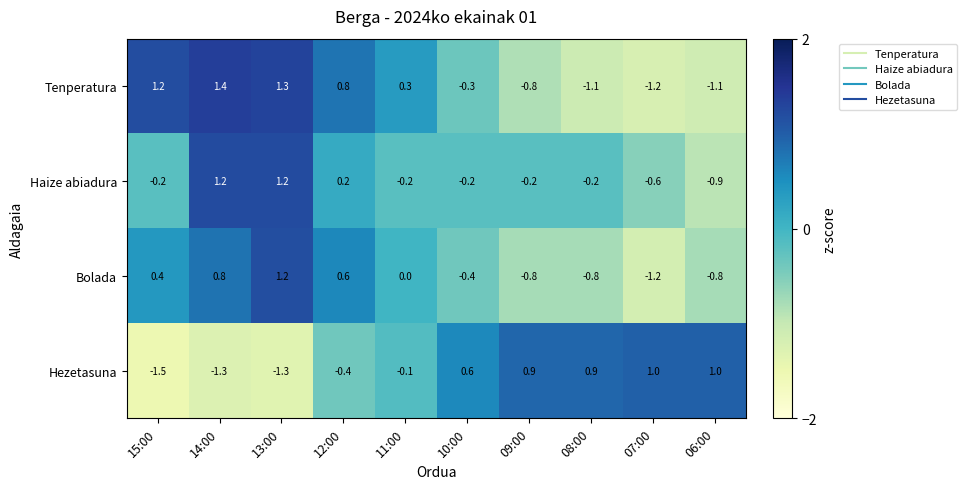

At 10:00, list the series in order from largest to smallest.

Hezetasuna, Haize abiadura, Tenperatura, Bolada